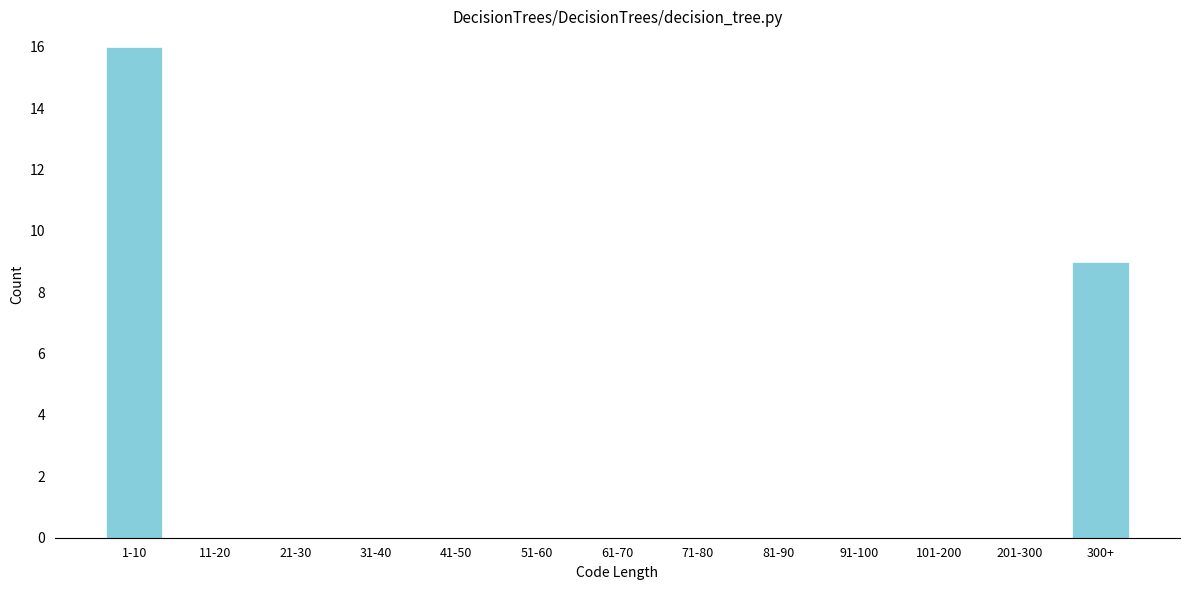

Reading left to right, extract all data points from this chart.

1-10=16	11-20=0	21-30=0	31-40=0	41-50=0	51-60=0	61-70=0	71-80=0	81-90=0	91-100=0	101-200=0	201-300=0	300+=9